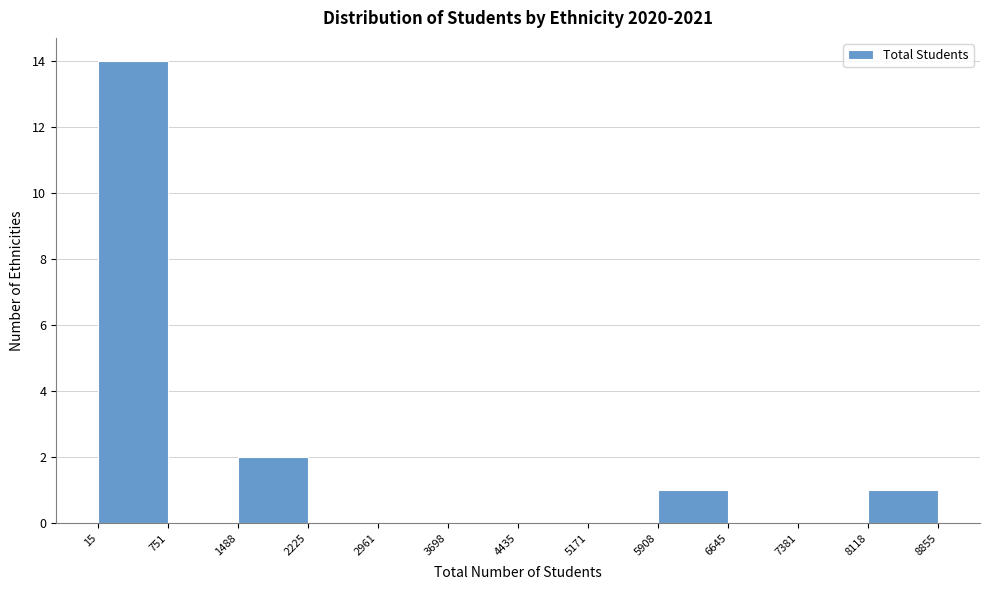

Which range on the x-axis has the tallest bar?

15 to 751